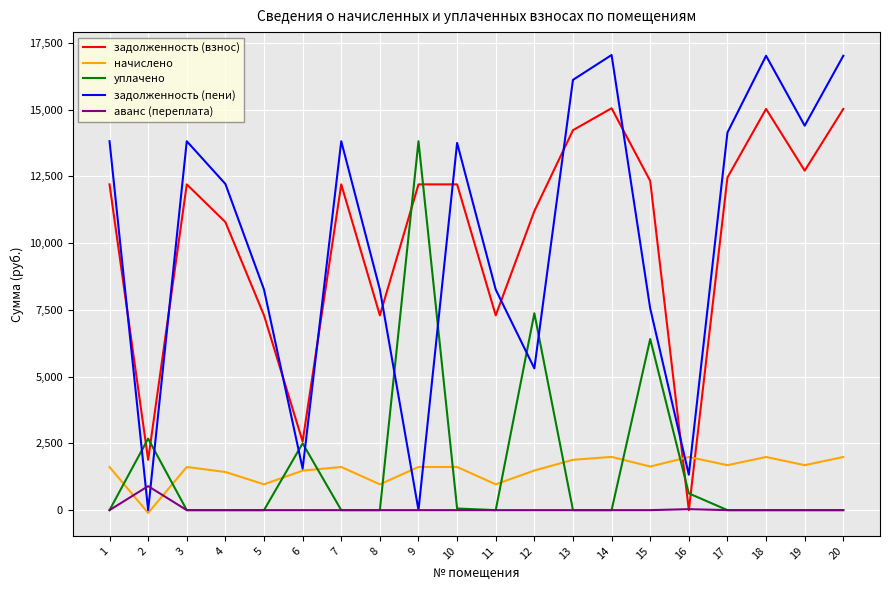

Is it true that уплачено equals 7284.3 at 20?

False